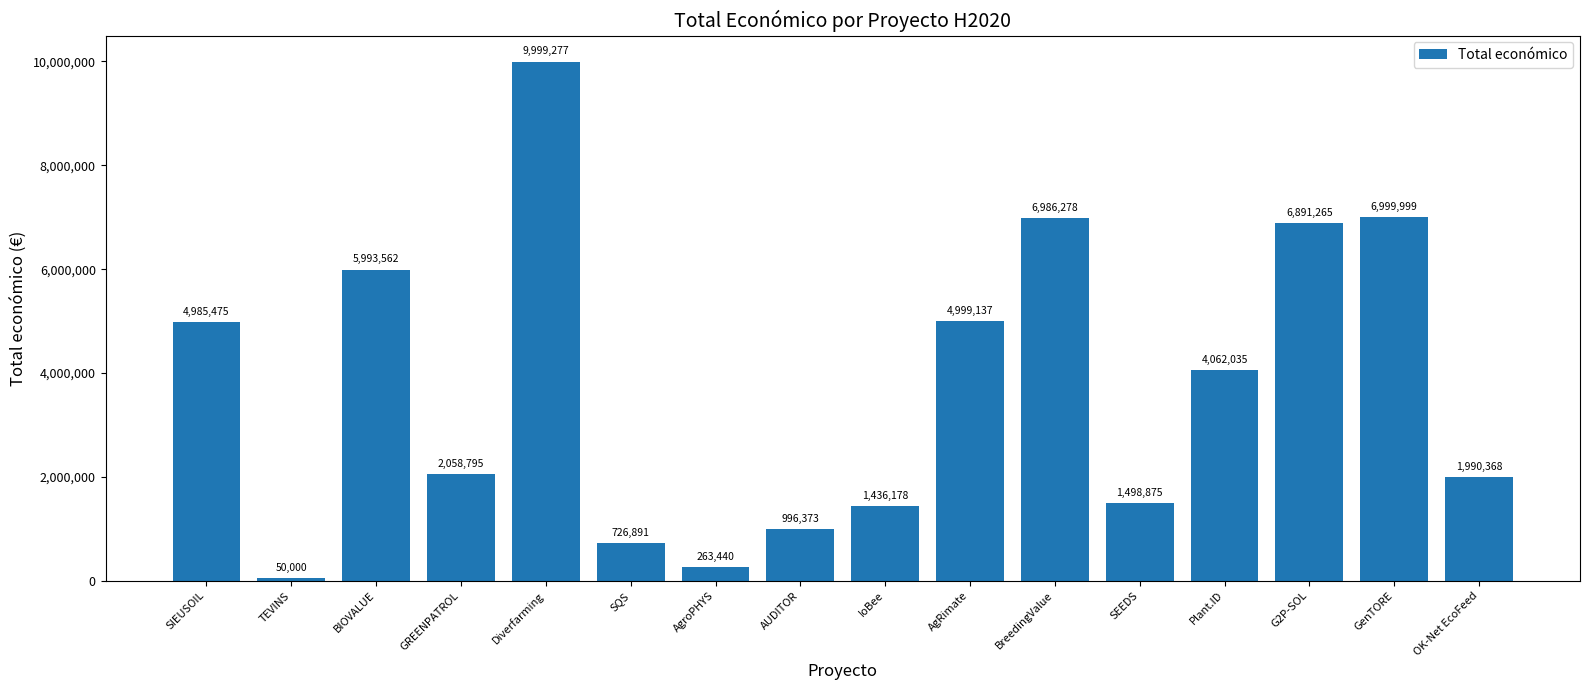

Reading left to right, list all the values displayed in this chart.

4985475	50000	5993562	2058795	9999277	726891	263440	996373	1436178	4999137	6986278	1498875	4062035	6891265	6999999	1990368